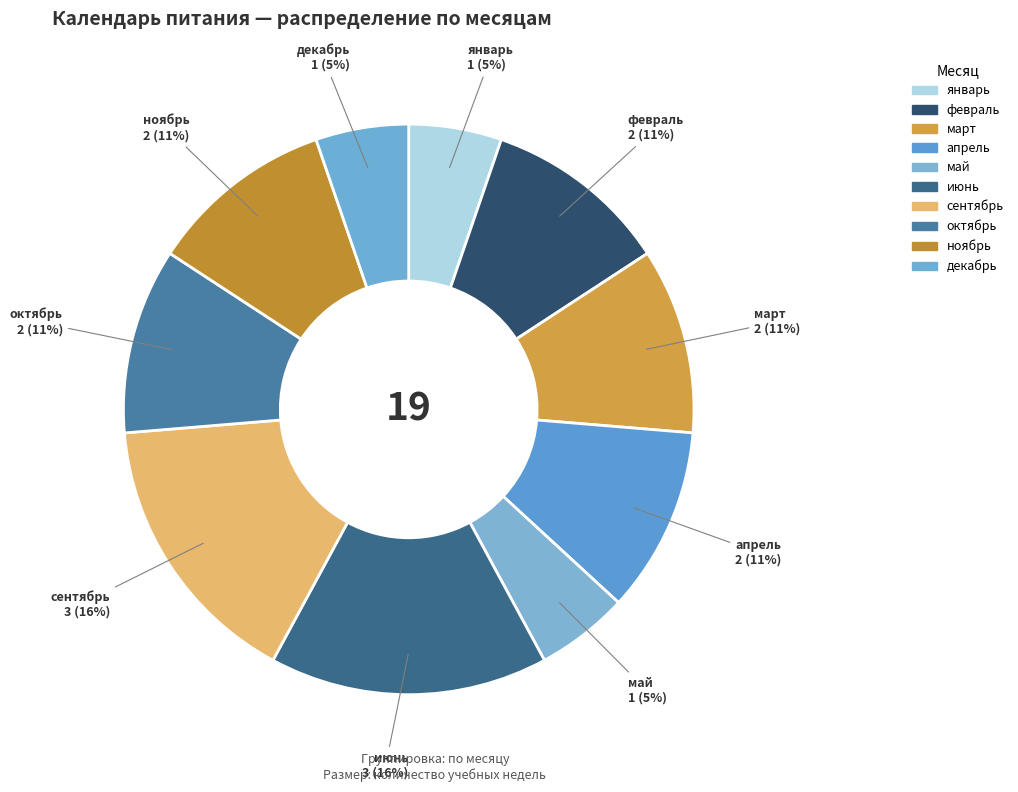

Between декабрь and ноябрь, which is larger?

ноябрь